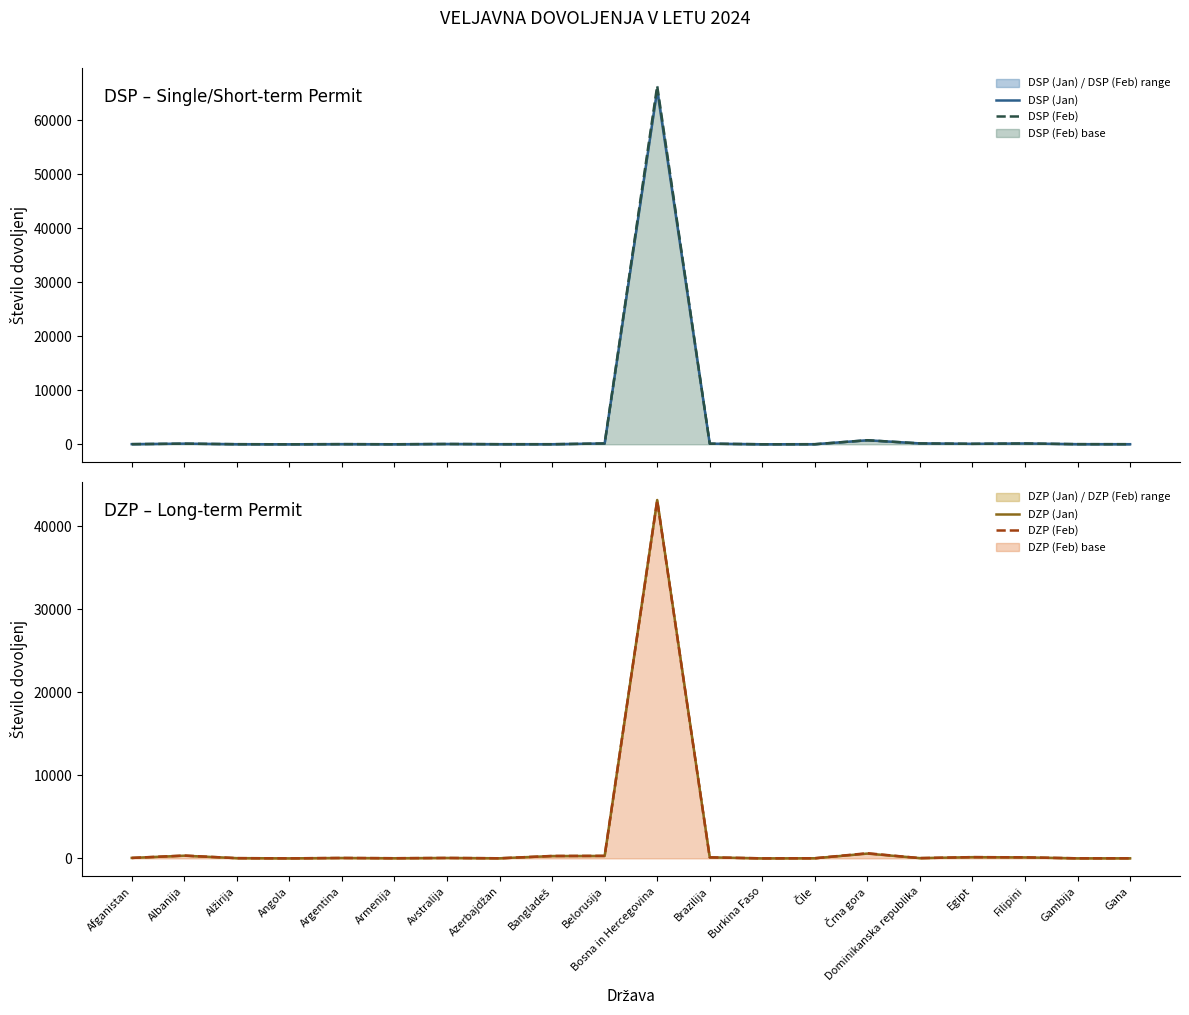

How many lines are shown in the chart?

4